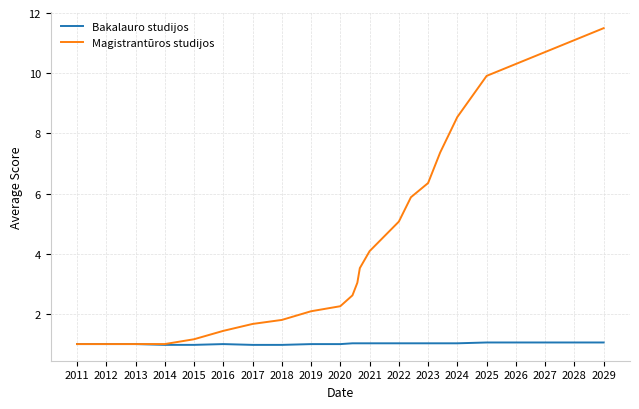

Which series has the largest total across all categories?

Magistrantūros studijos